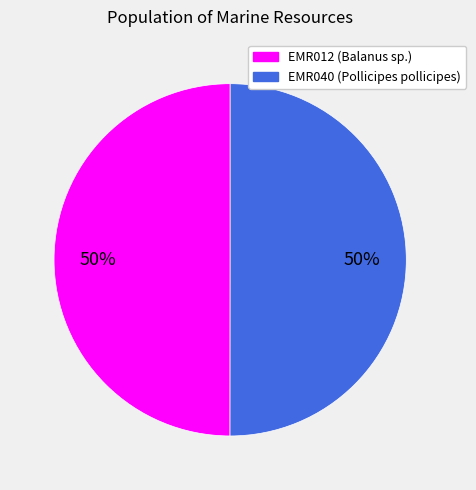

What is the ratio of the value at EMR012 to the value at EMR040?

1.0